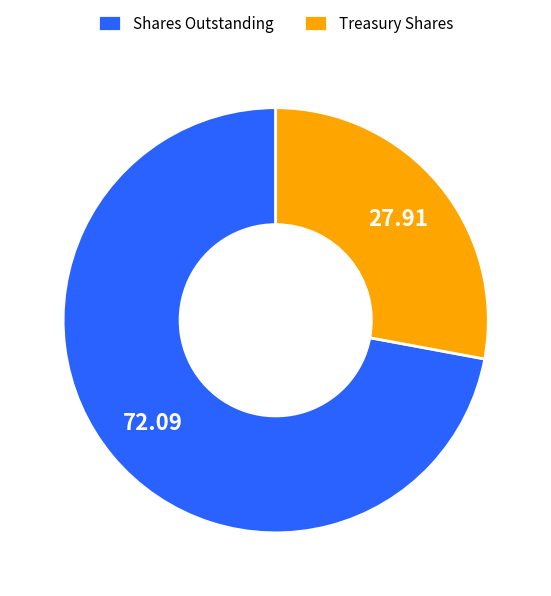

How many segments does this pie chart have?

2